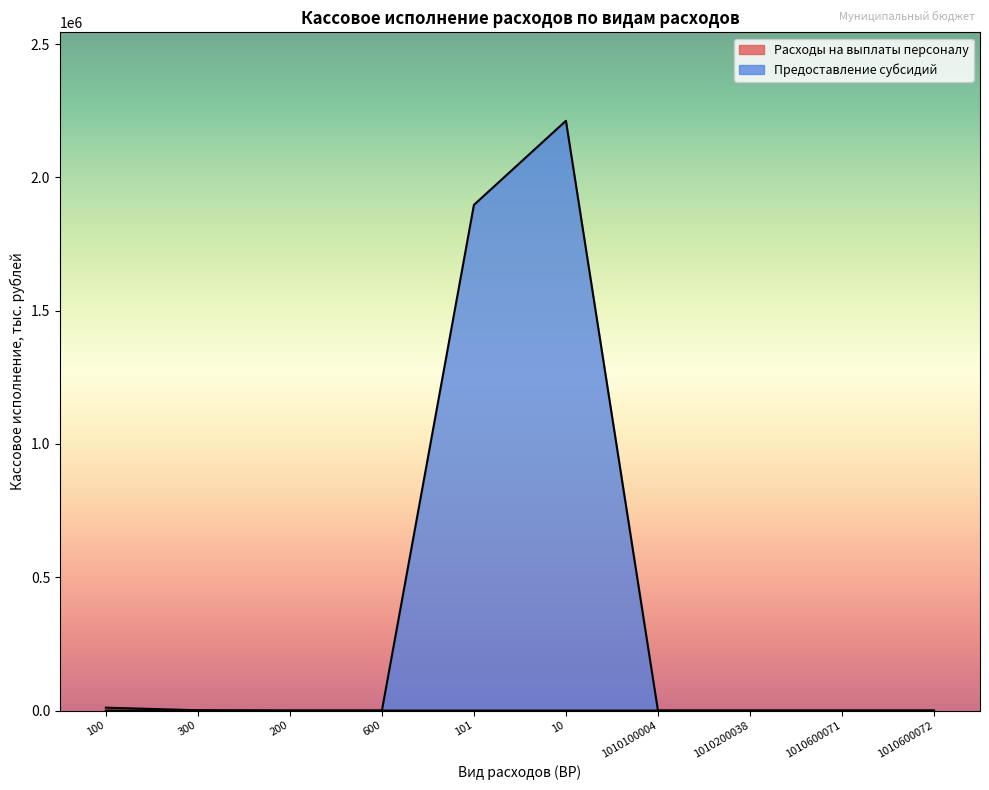

What is the maximum value shown in the chart?

2212121.3